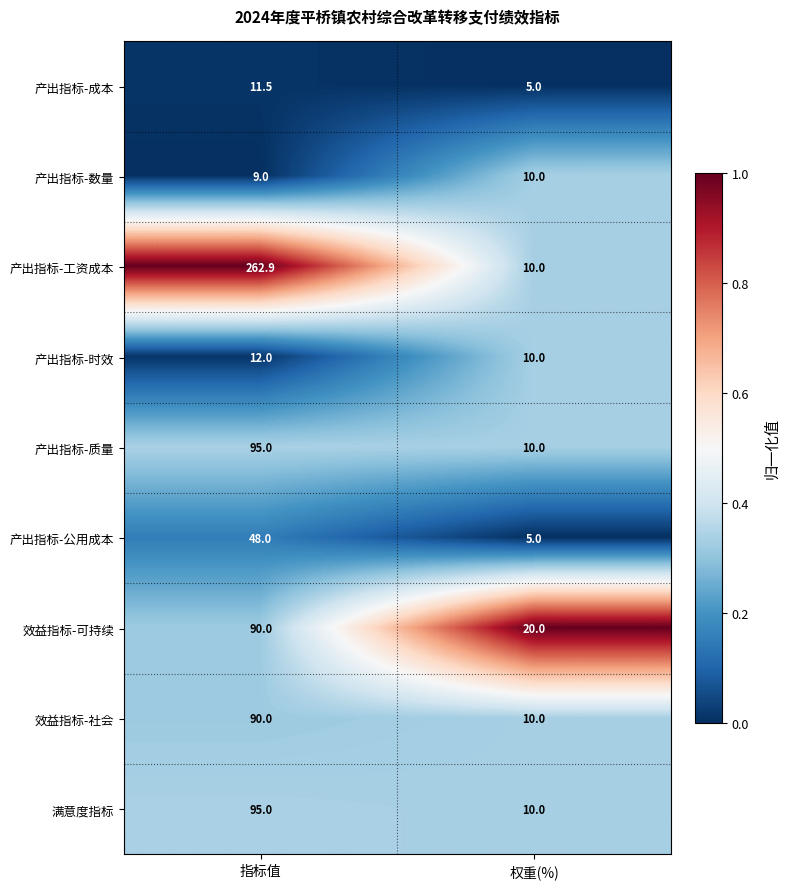

Reading right to left, extract all data points from this chart.

产出指标-成本: 权重(%)=5.0	指标值=11.5
产出指标-数量: 权重(%)=10.0	指标值=9.0
产出指标-工资成本: 权重(%)=10.0	指标值=262.9
产出指标-时效: 权重(%)=10.0	指标值=12.0
产出指标-质量: 权重(%)=10.0	指标值=95.0
产出指标-公用成本: 权重(%)=5.0	指标值=48.0
效益指标-可持续: 权重(%)=20.0	指标值=90.0
效益指标-社会: 权重(%)=10.0	指标值=90.0
满意度指标: 权重(%)=10.0	指标值=95.0